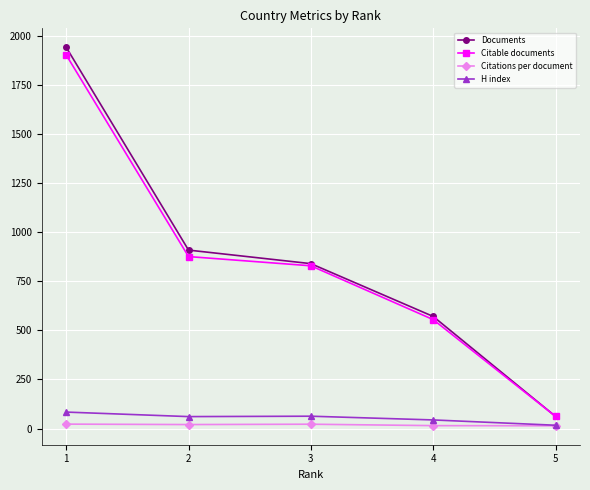

Does the chart have visible grid lines?

Yes